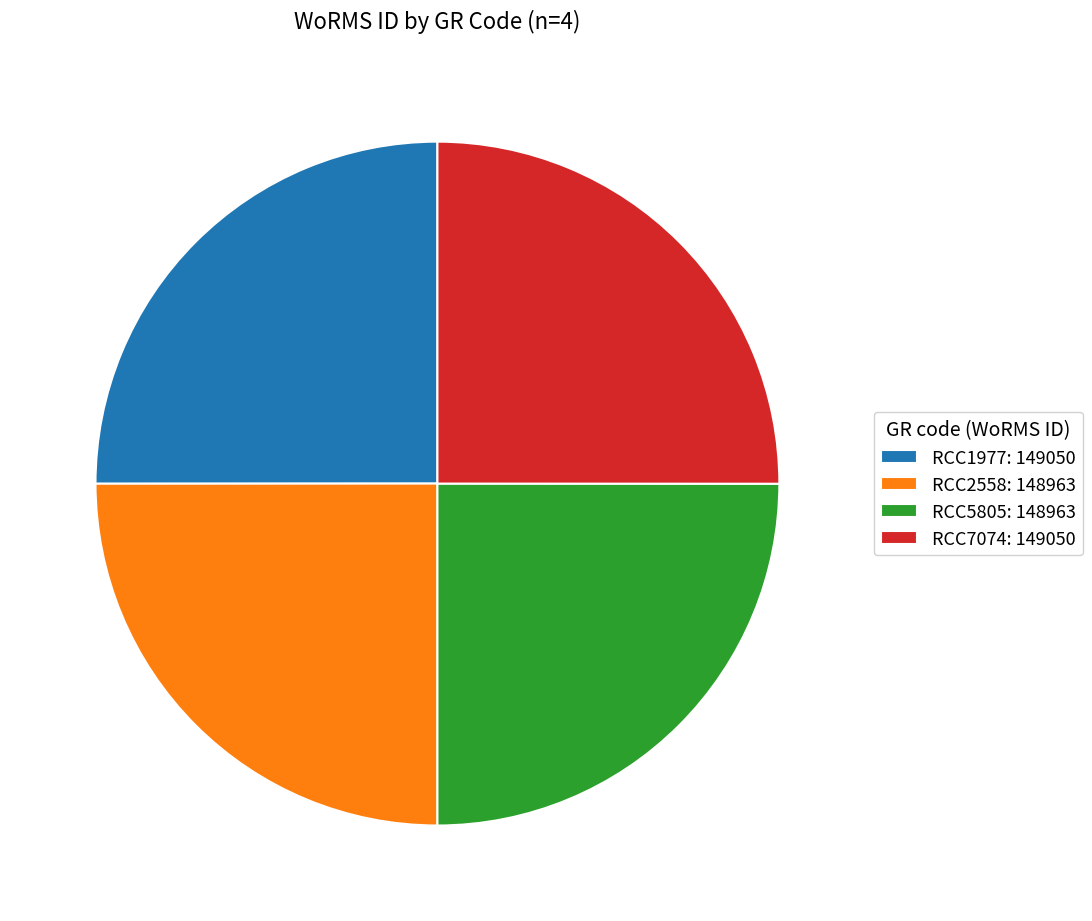

Does any single category account for the majority?

No